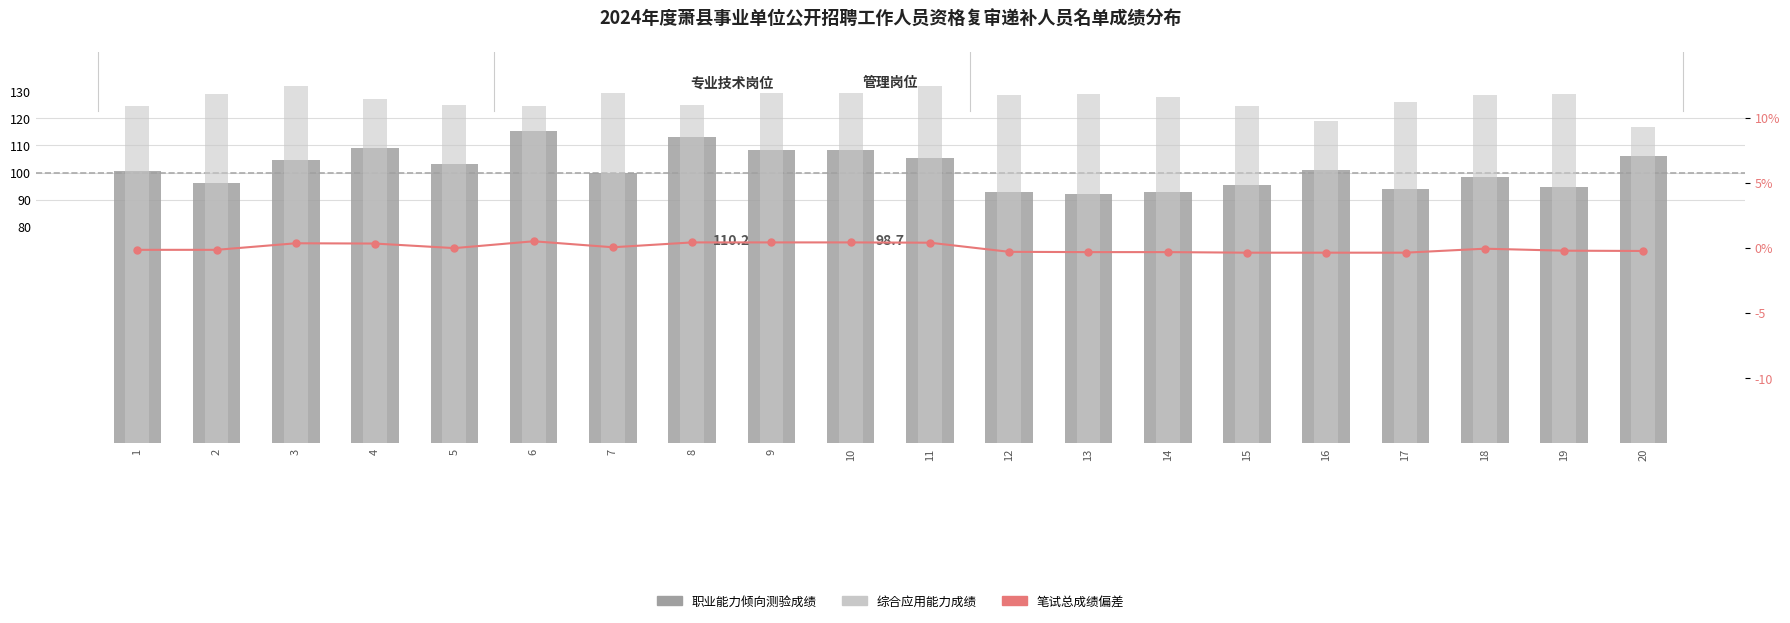

Which series has the largest range (max minus min)?

职业能力倾向测验成绩